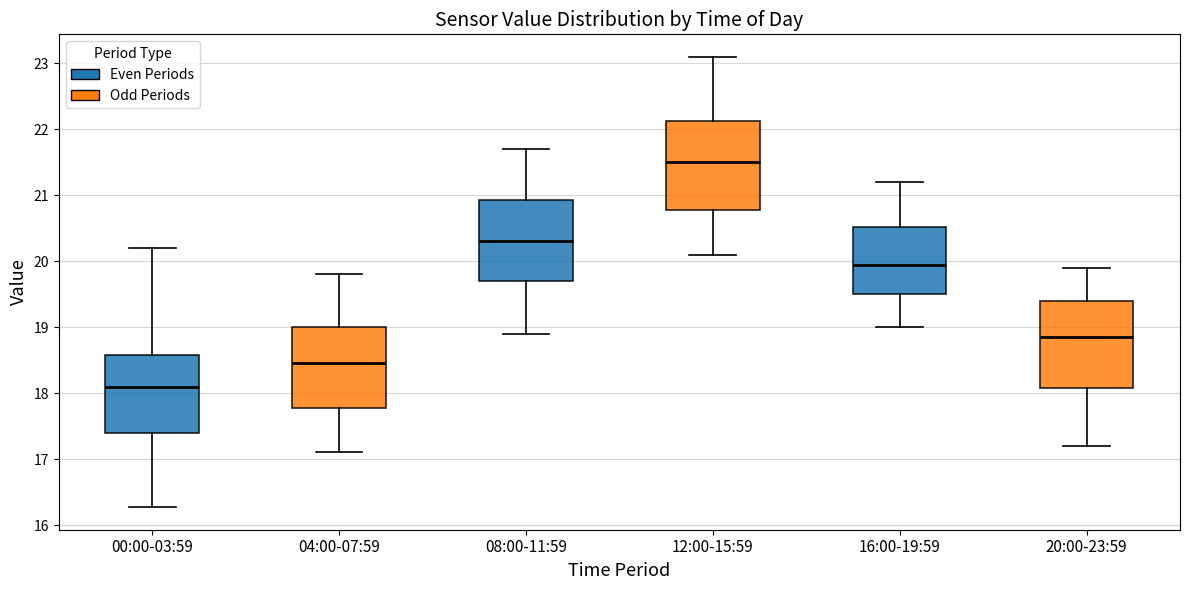

Where does the median line of the box for 08:00-11:59 sit on the y-axis? The values are not printed on the chart, so give them approximately, as read against the axis.

20.3